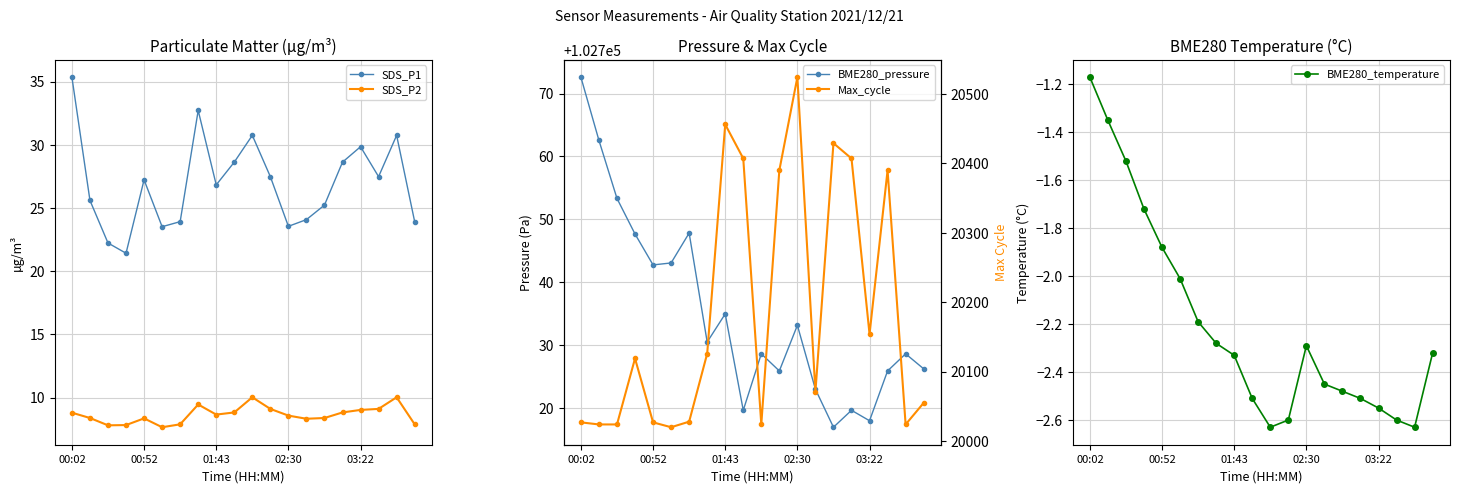

Where is SDS_P1 nearest to the value 28?

11